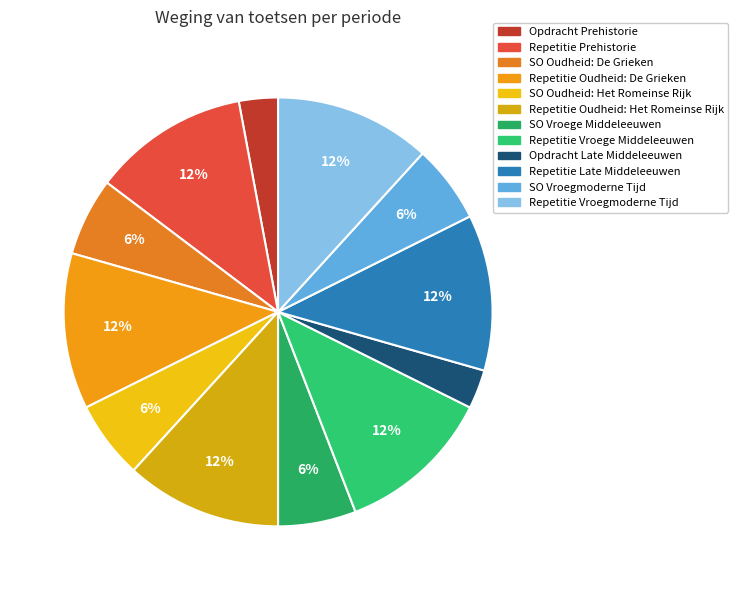

How many slices are in this pie chart?

12